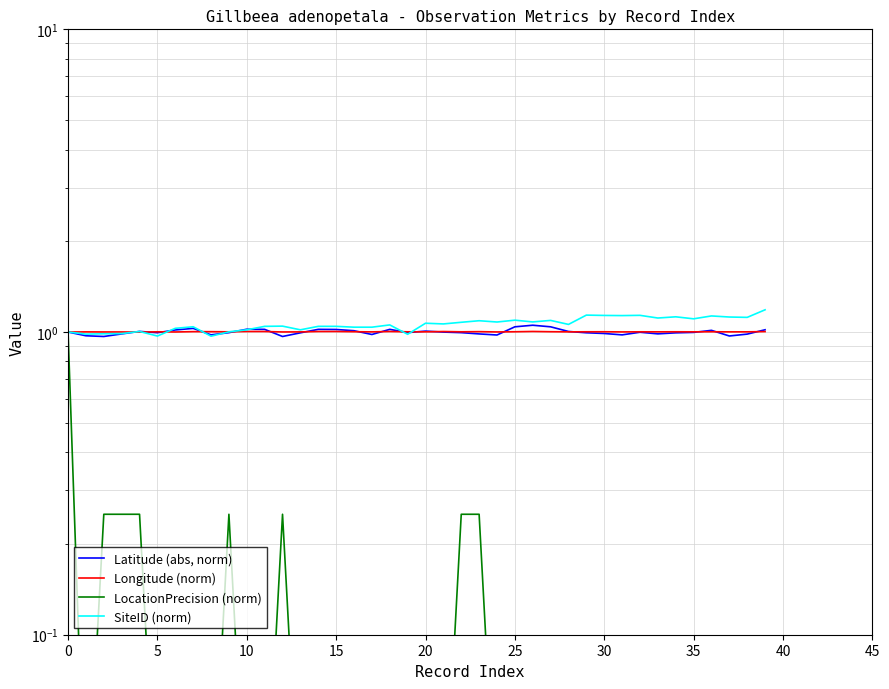

Which series has the largest total across all categories?

SiteID (norm)